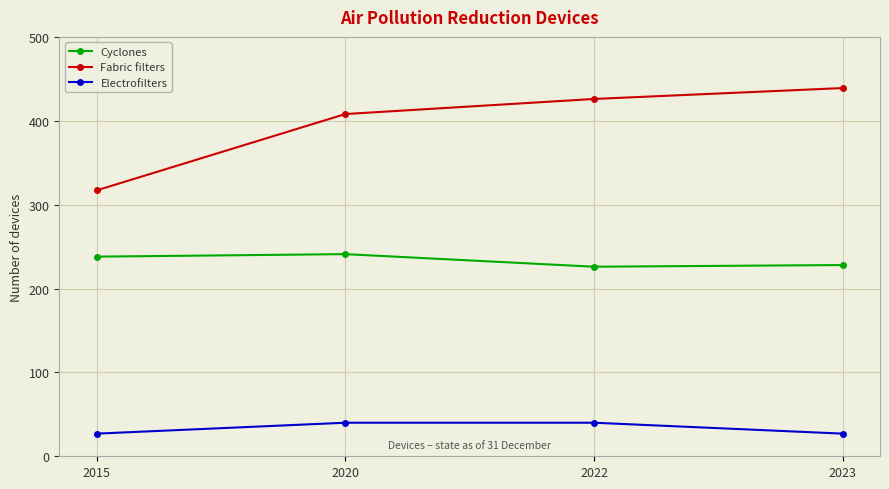

What is the average value of the Electrofilters series?

34